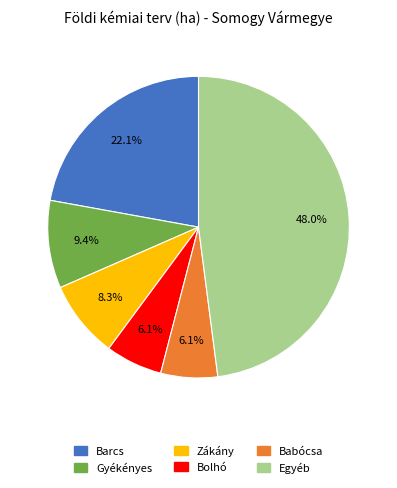

What percentage do Egyéb and Zákány together represent?

56.3%